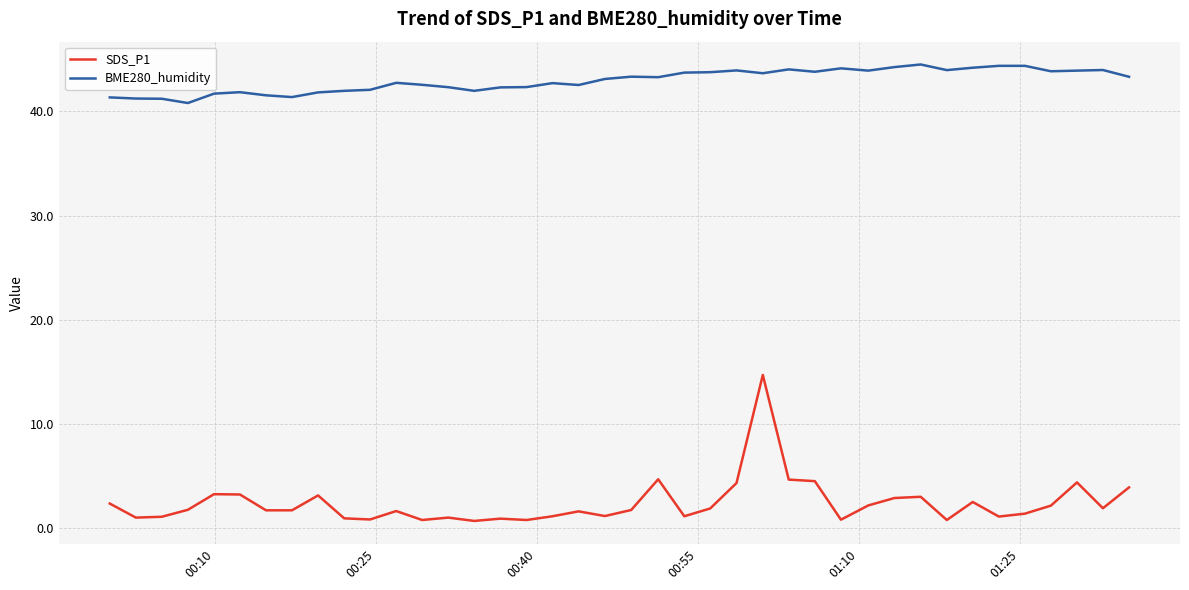

List the series in order of their peak value, highest first.

BME280_humidity, SDS_P1